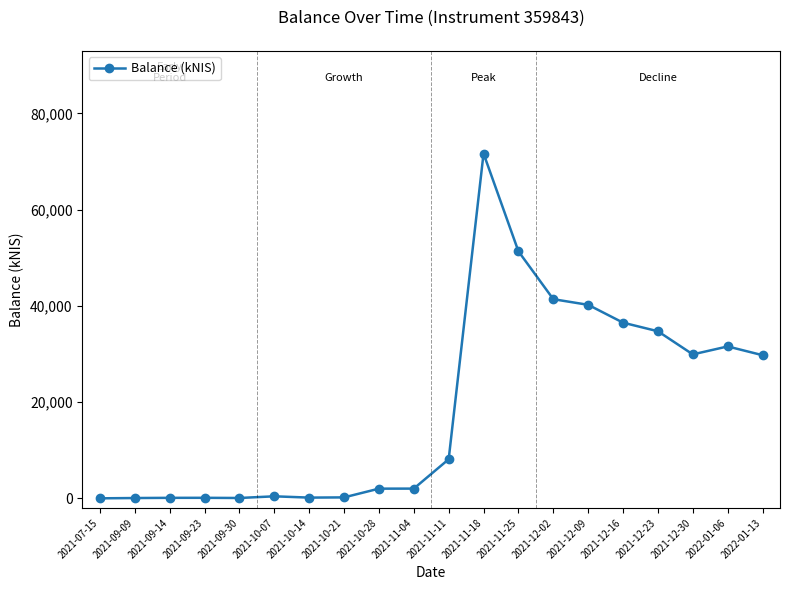

What is the label of the 2nd point from the right?

2022-01-06